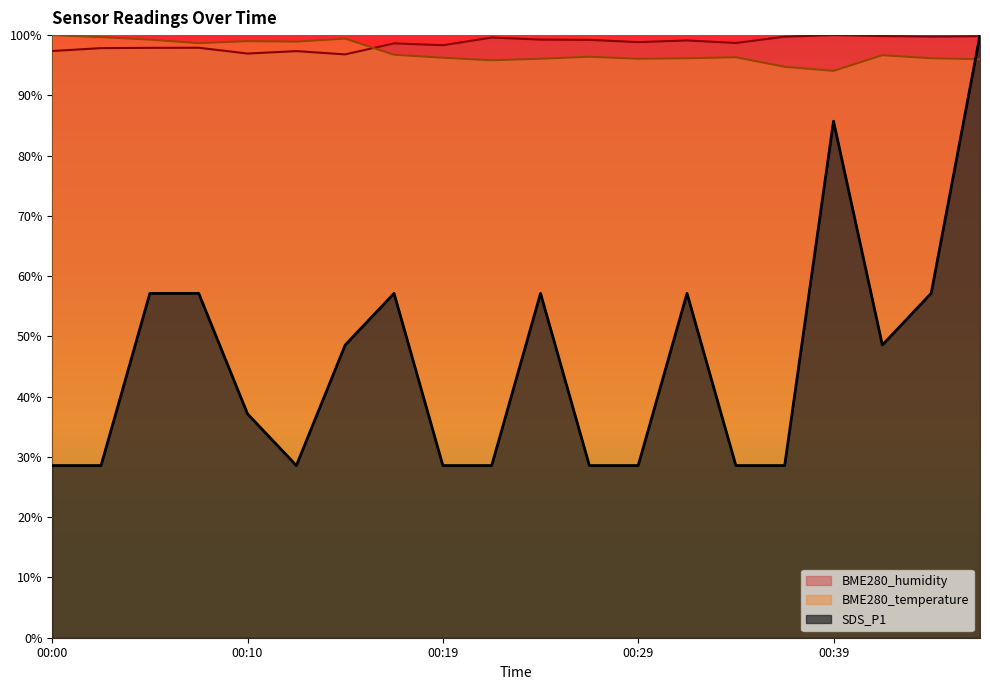

Does the chart have visible grid lines?

No